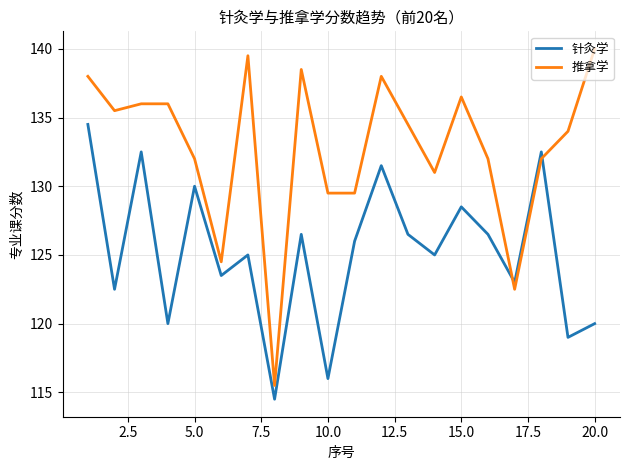

Does the chart have visible grid lines?

Yes